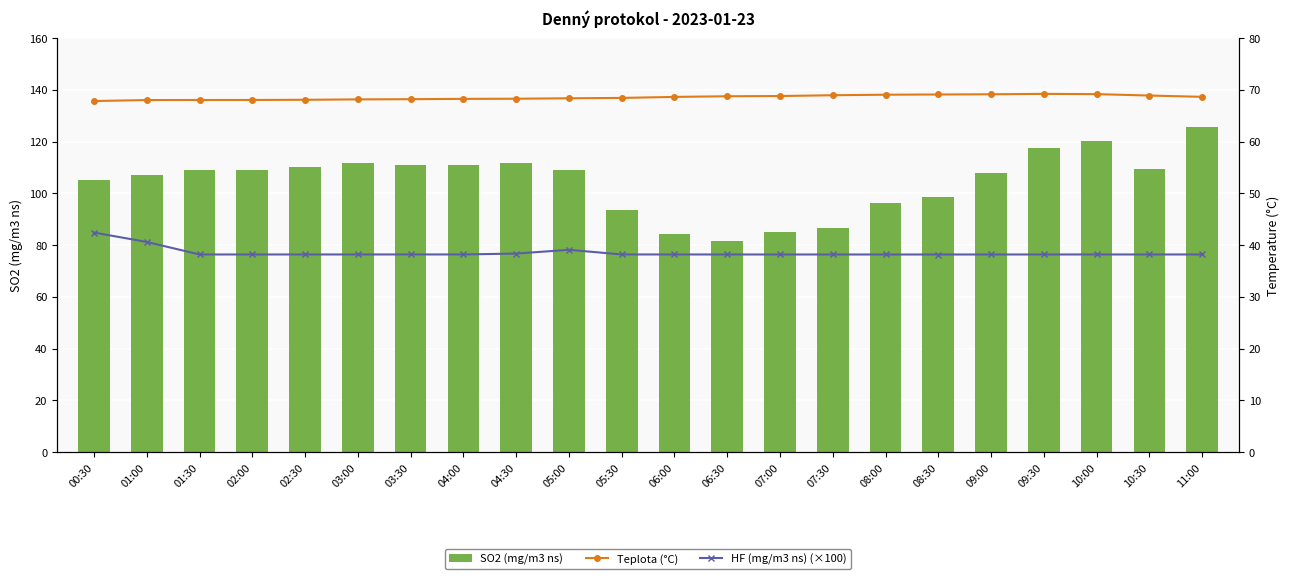

At which label does SO2 (mg/m3 ns) reach its peak?

11:00